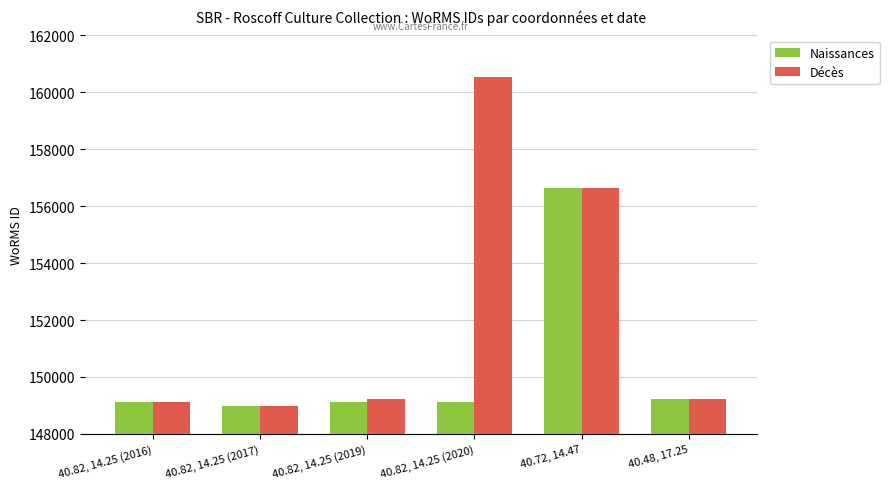

How many series are shown in this chart?

2